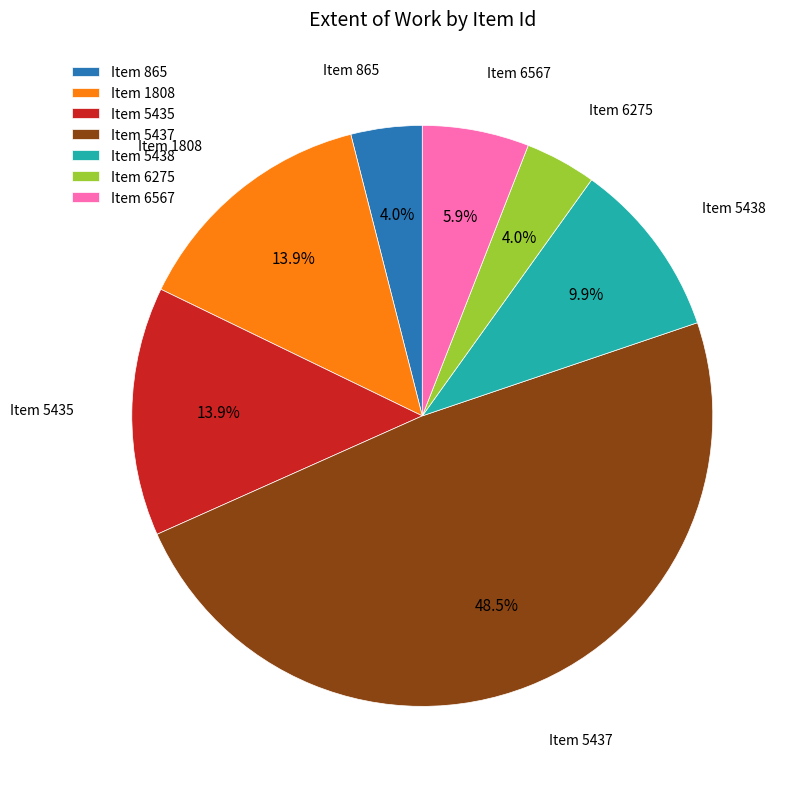

Does any single category account for the majority?

No